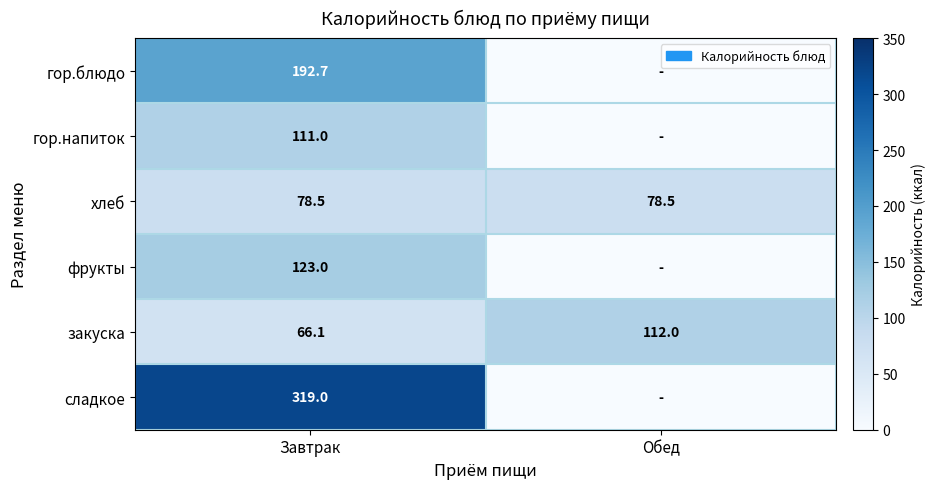

Rank the series at Завтрак from lowest to highest value.

закуска, хлеб, гор.напиток, фрукты, гор.блюдо, сладкое